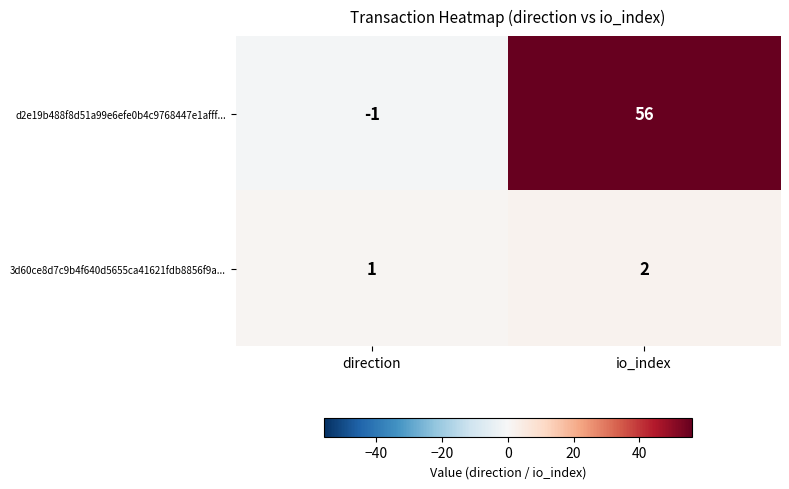

Is it true that 3d60ce8d7c9b4f640d5655ca41621fdb8856f9a... equals 2 at direction?

False